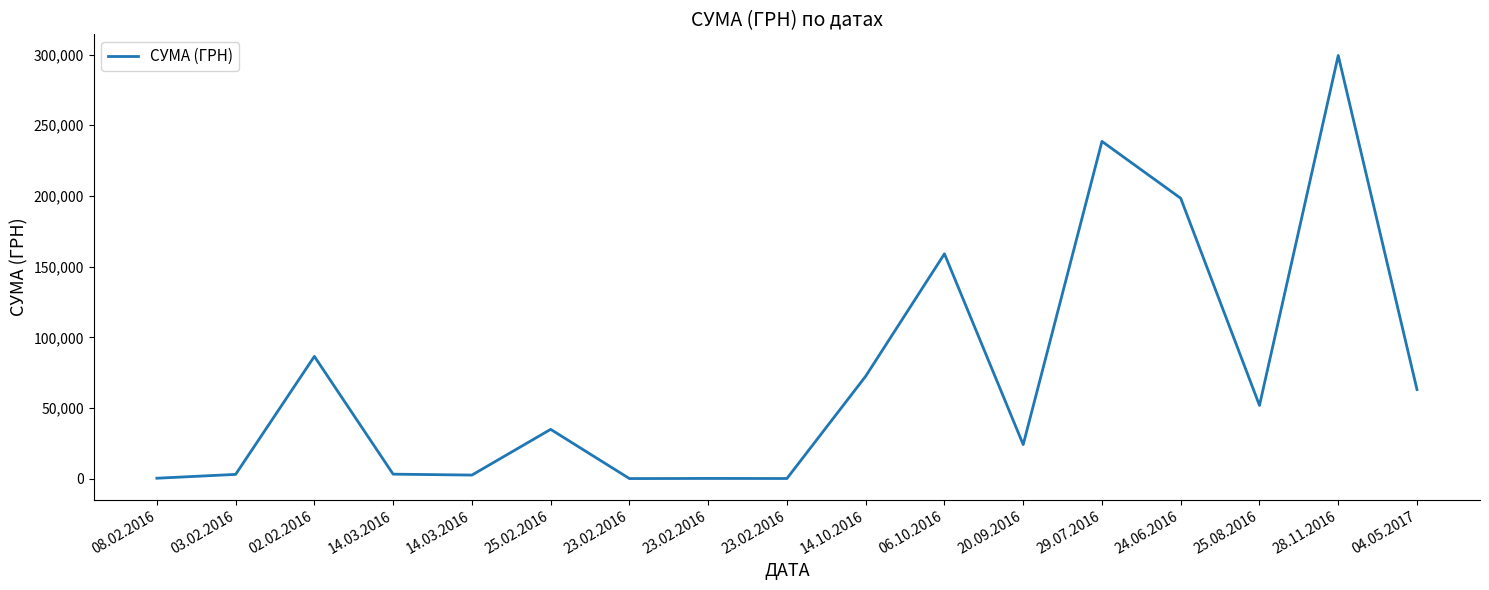

At which category does the chart reach its peak across all series?

28.11.2016